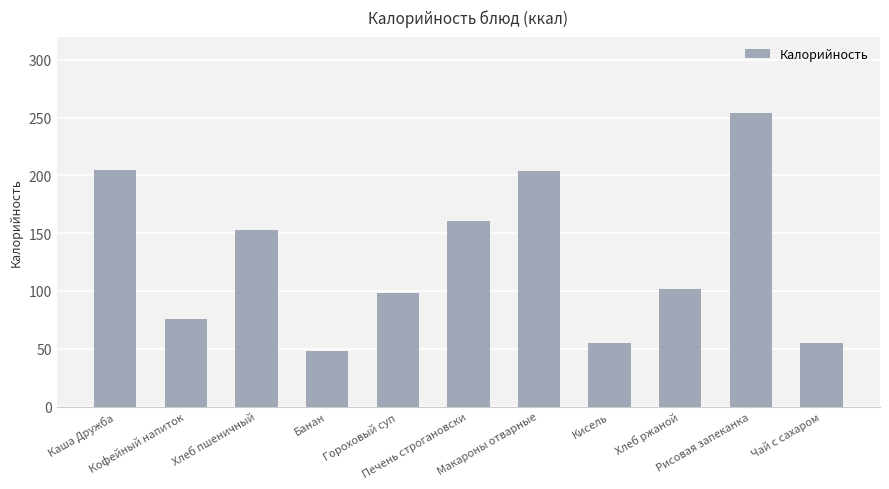

What is the smallest value displayed?

48.0